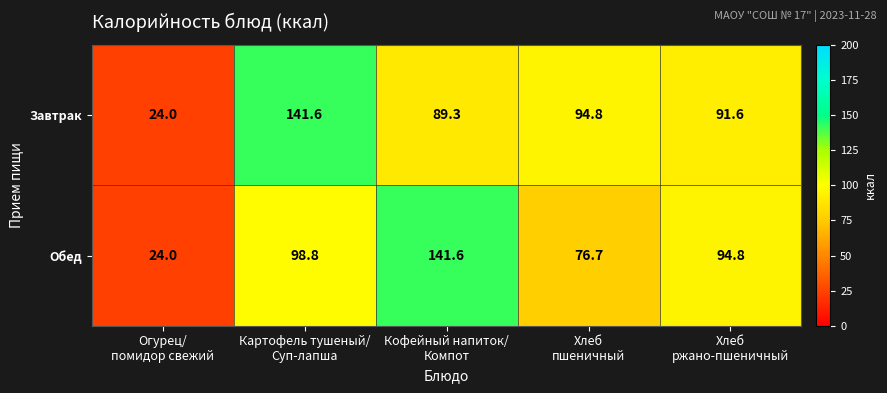

At how many categories does at least one series exceed 106?

2